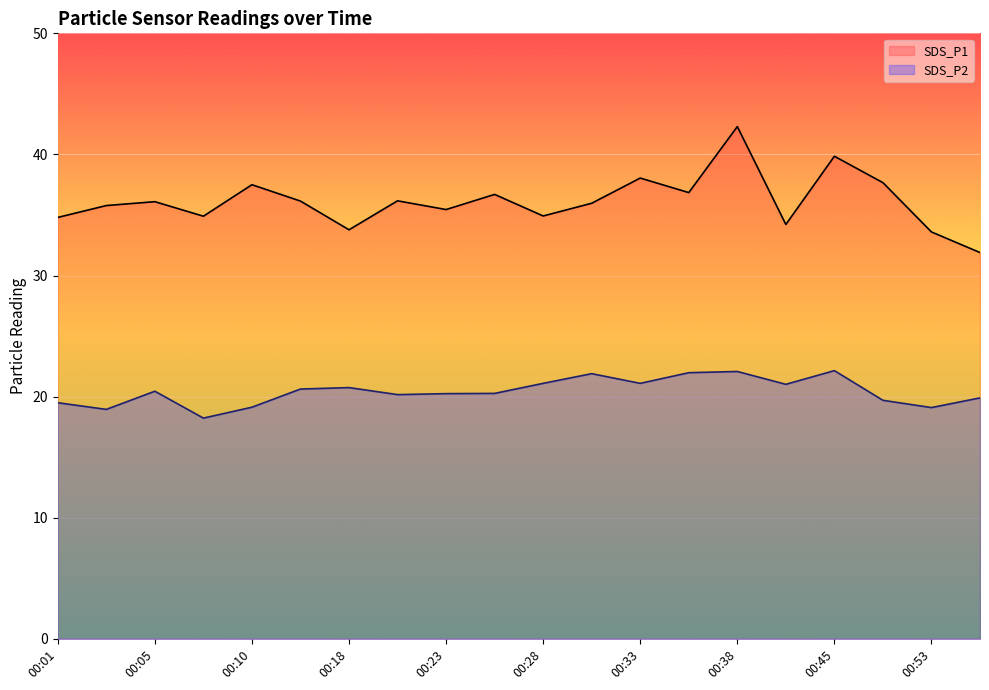

Is it true that SDS_P1 equals 12.0 at 00:33?

False